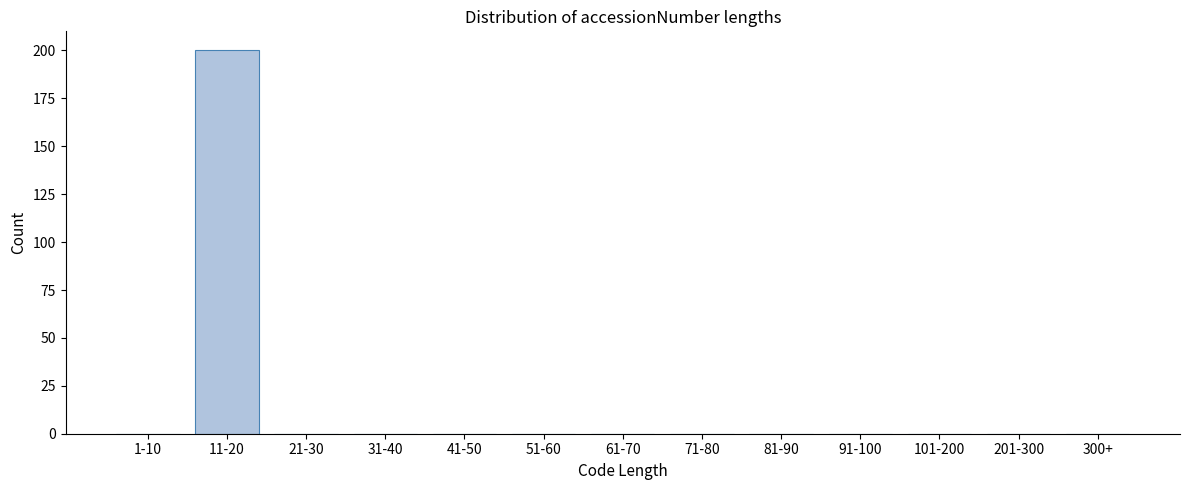

Reading left to right, extract all data points from this chart.

1-10=0	11-20=200	21-30=0	31-40=0	41-50=0	51-60=0	61-70=0	71-80=0	81-90=0	91-100=0	101-200=0	201-300=0	300+=0